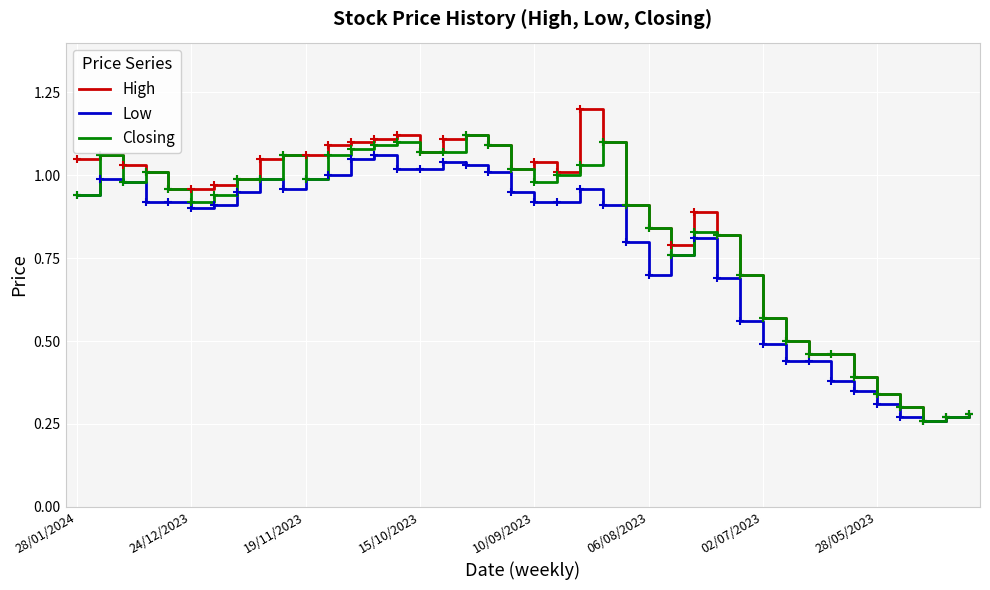

What is the maximum value shown in the chart?

1.2